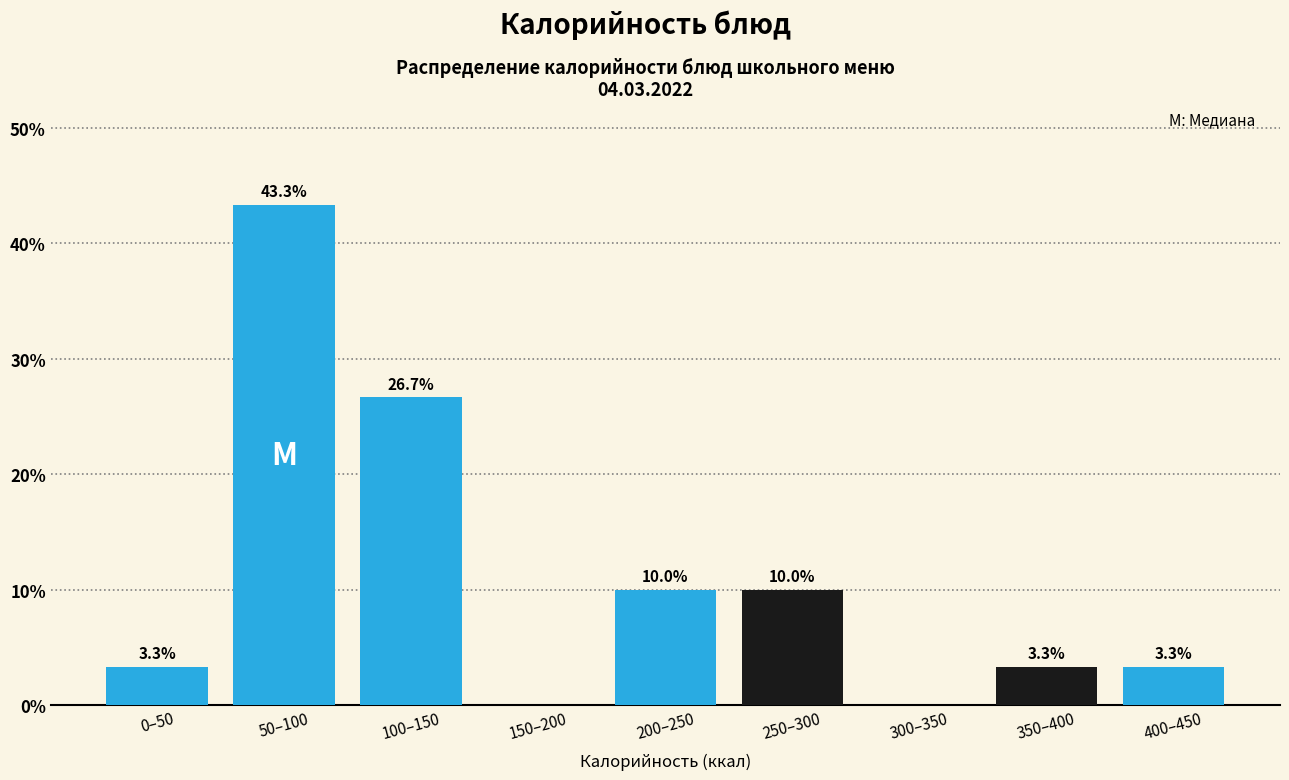

Reading left to right, extract all data points from this chart.

0–50=3.3	50–100=43.3	100–150=26.7	150–200=0.0	200–250=10.0	250–300=10.0	300–350=0.0	350–400=3.3	400–450=3.3